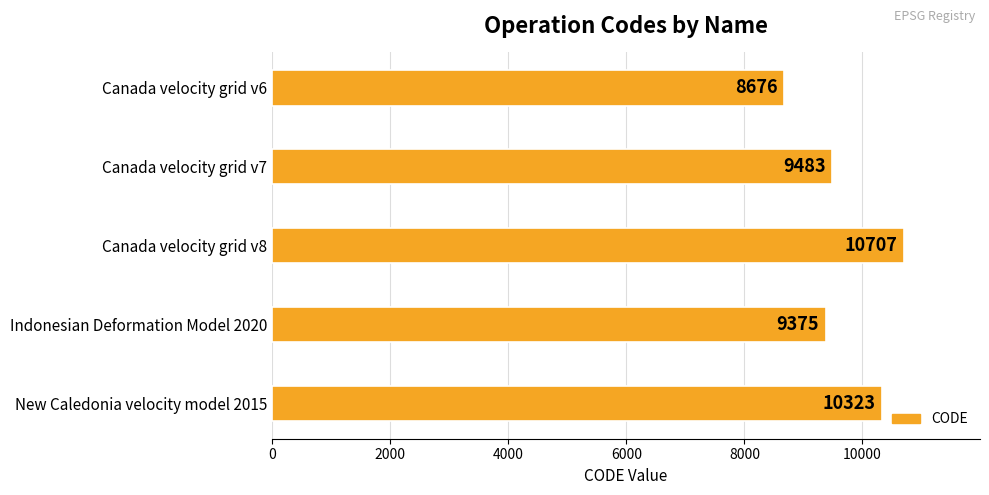

Are the bars grouped side by side (vs. stacked)?

No